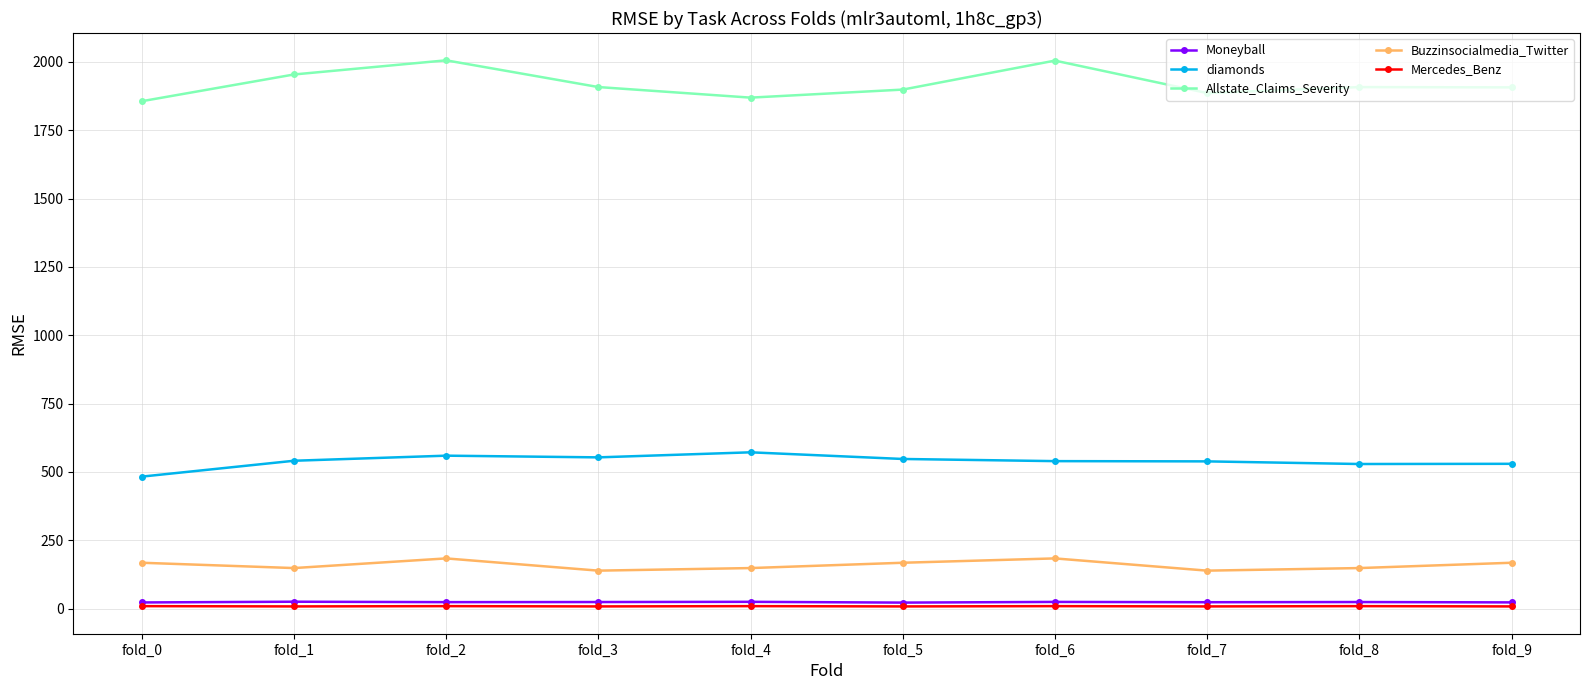

What is the sum of all Allstate_Claims_Severity values?

19198.8